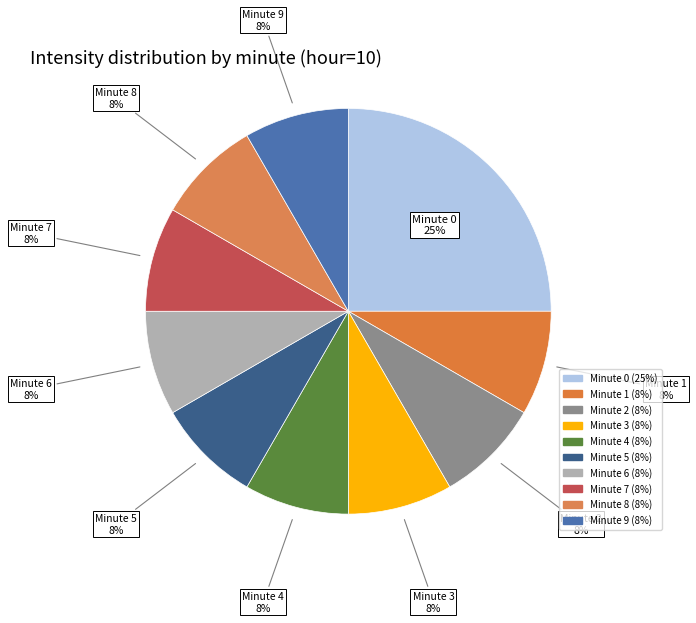

Count the number of slices in the pie.

10